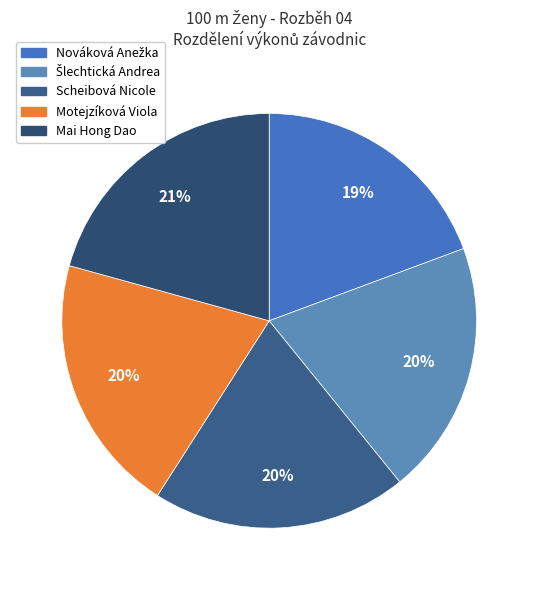

What percentage is the Mai Hong Dao slice, to the nearest percent?

21%